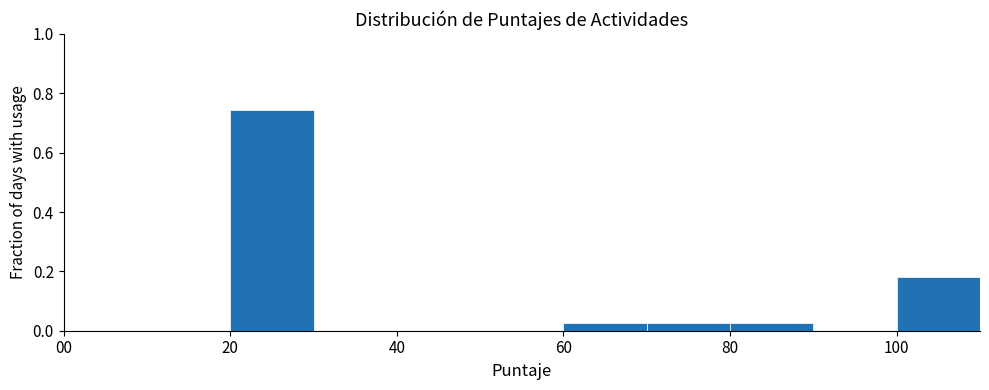

Reading left to right, transcribe this chart: for each bar, give the range it covers on the x-axis and its height. The values are not printed on the chart, so give them approximately, as read against the axis.

0 to 10: 0
10 to 20: 0
20 to 30: 0.74
30 to 40: 0
40 to 50: 0
50 to 60: 0
60 to 70: 0.02
70 to 80: 0.02
80 to 90: 0.02
90 to 100: 0
100 to 110: 0.18